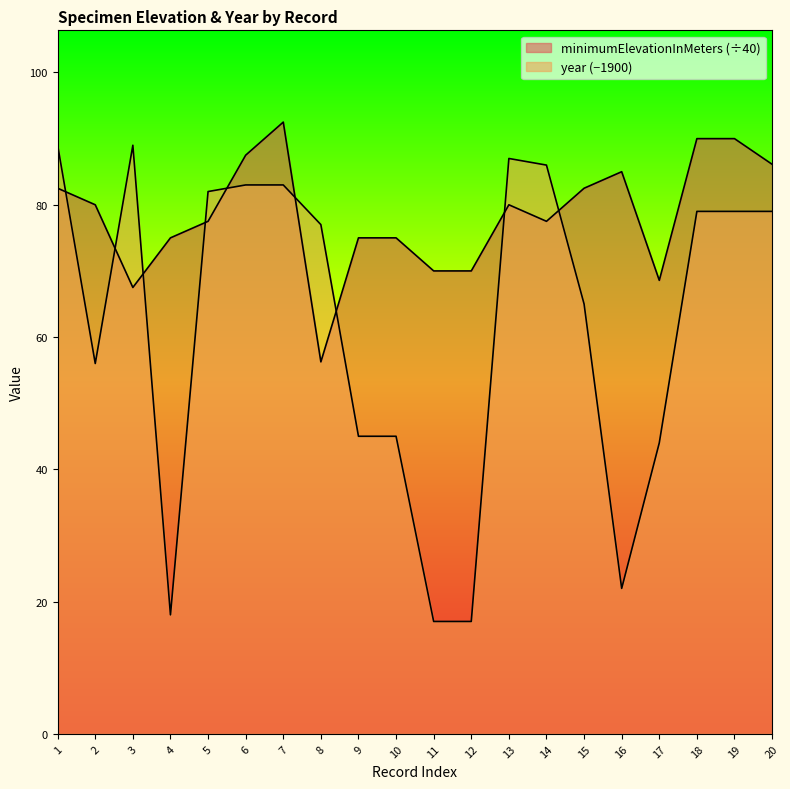

At how many categories does at least one series exceed 60?

20